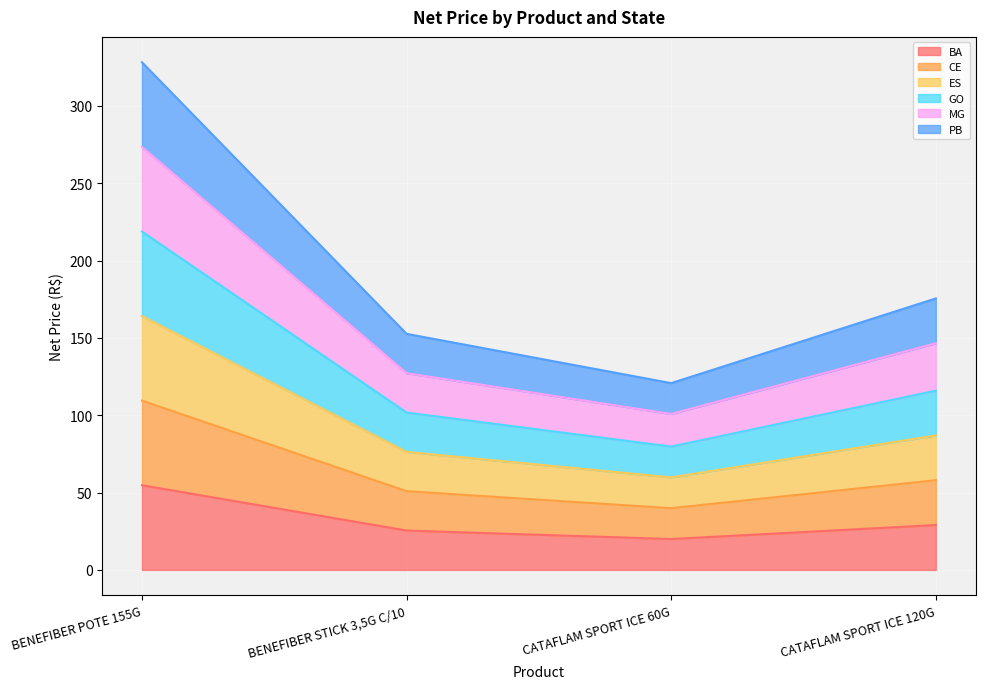

List the series in order of their peak value, lowest first.

BA, CE, GO, ES, MG, PB